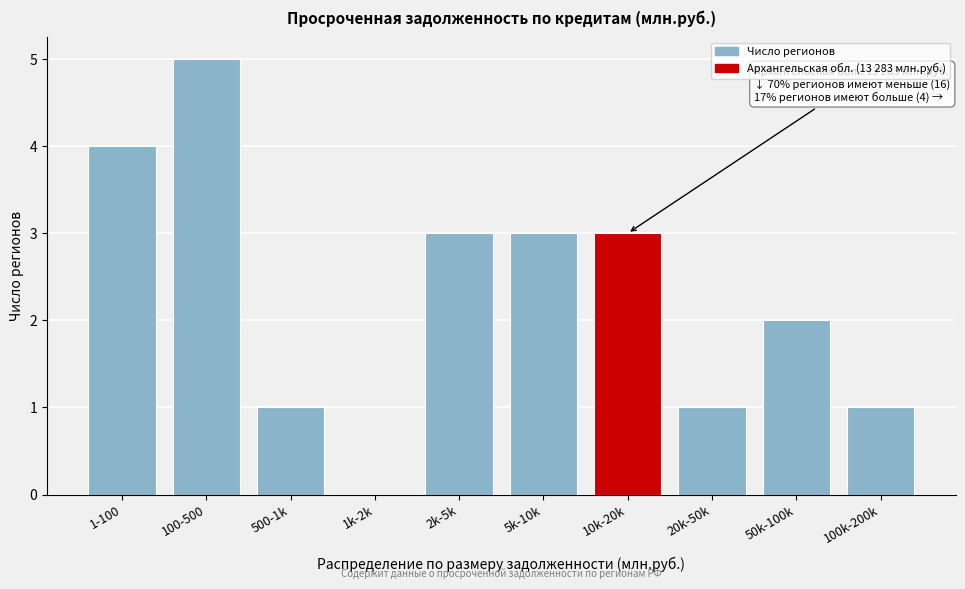

Reading left to right, transcribe all the data shown in this chart.

1-100=4	100-500=5	500-1k=1	1k-2k=0	2k-5k=3	5k-10k=3	10k-20k=3	20k-50k=1	50k-100k=2	100k-200k=1